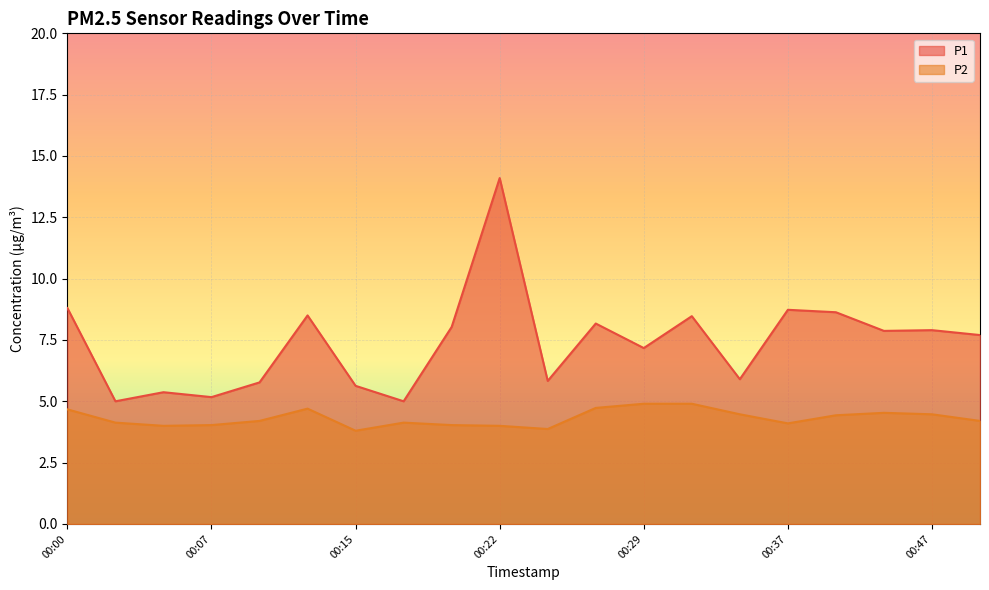

Which series has the largest total across all categories?

P1